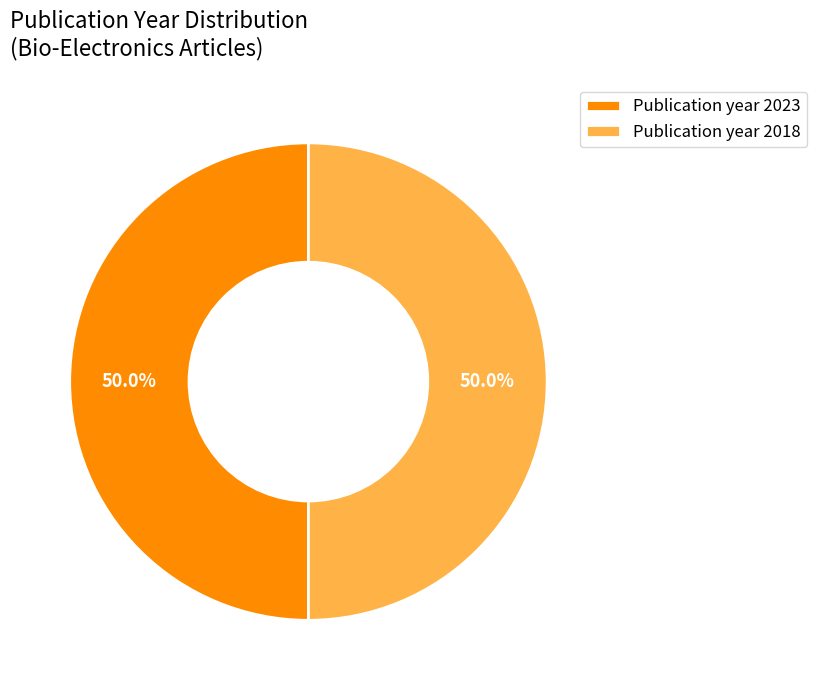

To the nearest percent, what is the average slice percentage?

50%